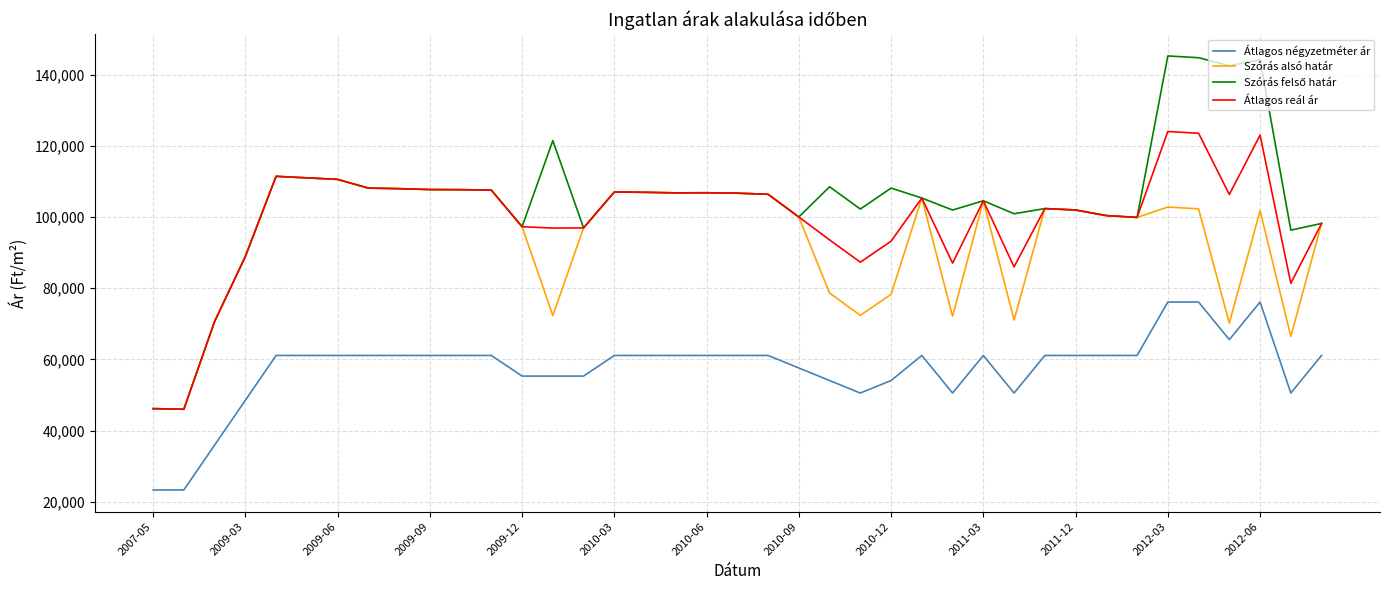

What is the smallest value displayed?

23333